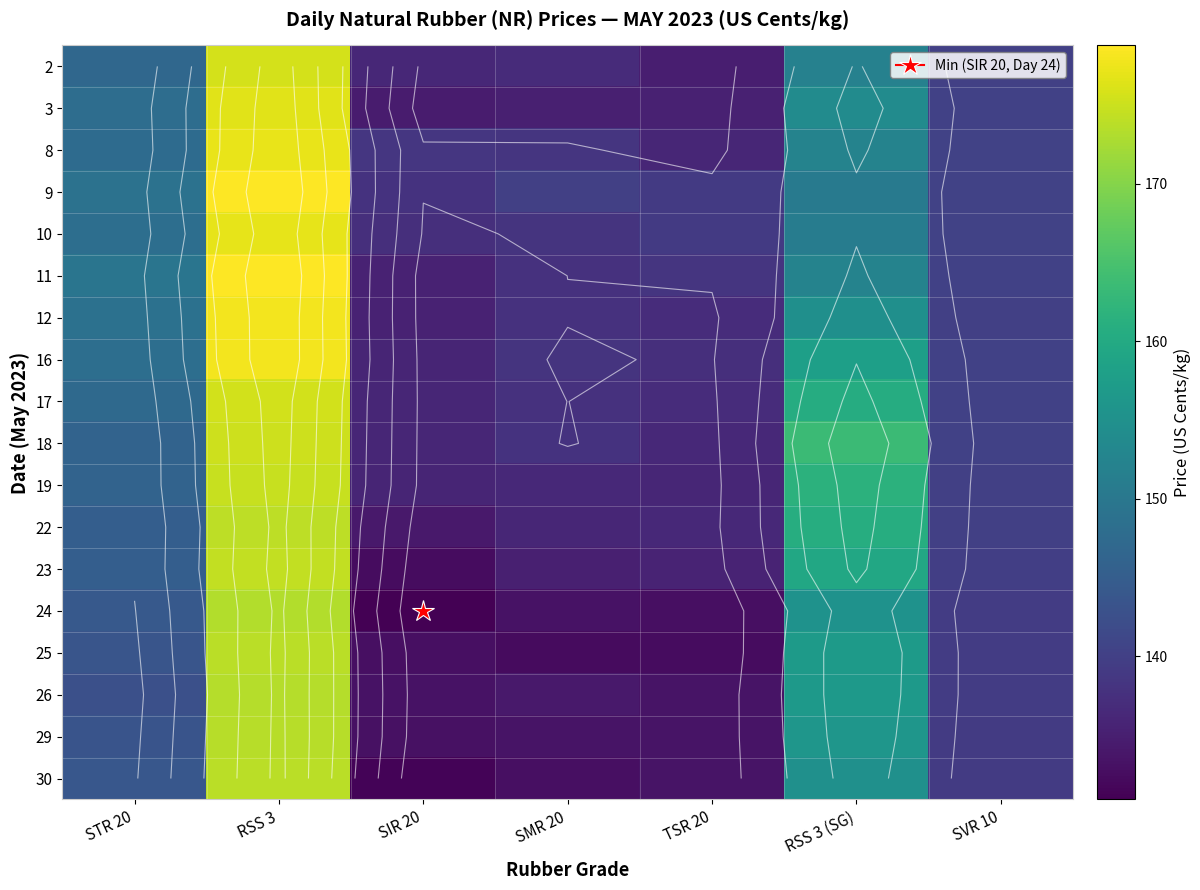

What is the smallest value displayed?

130.9